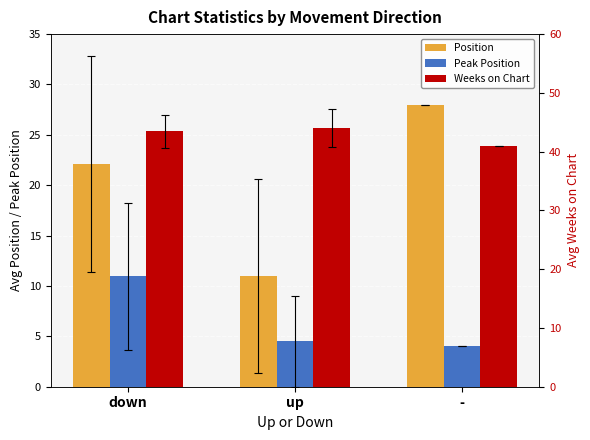

What is the maximum value for Peak Position?

10.9